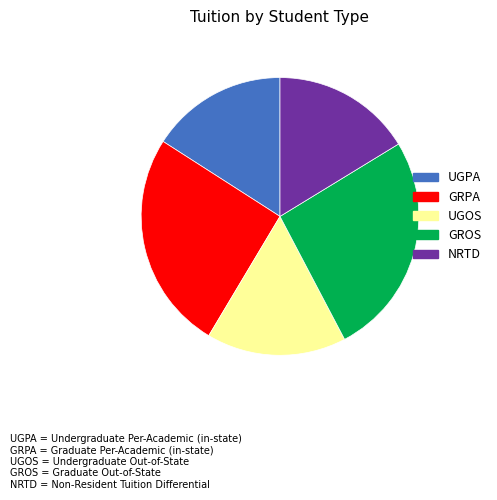

The NRTD slice represents 30% of the pie. True or false?

False